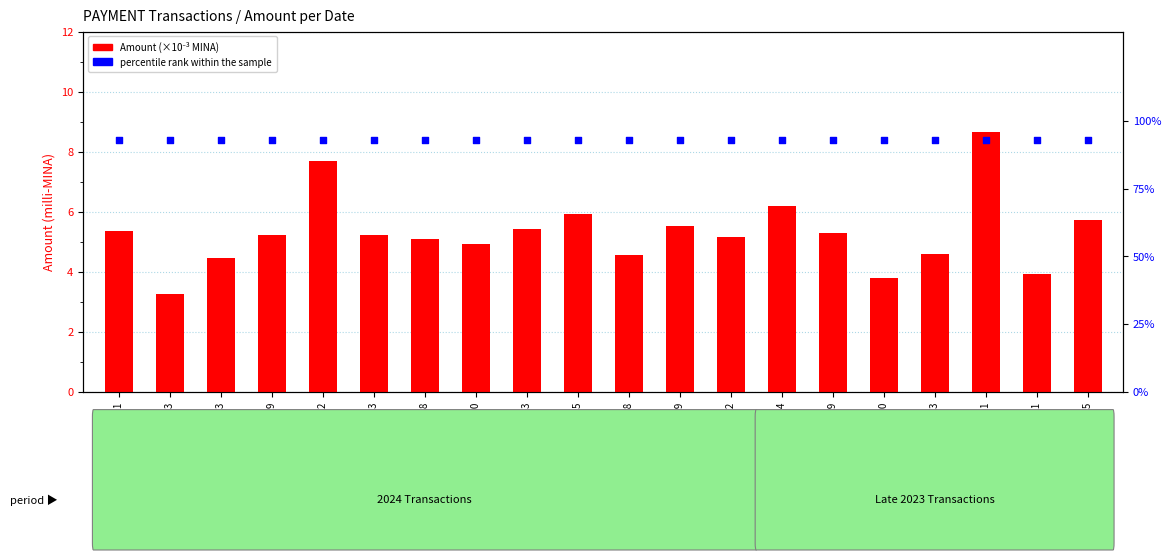

Which series contains the highest Y value?

percentile rank within sample